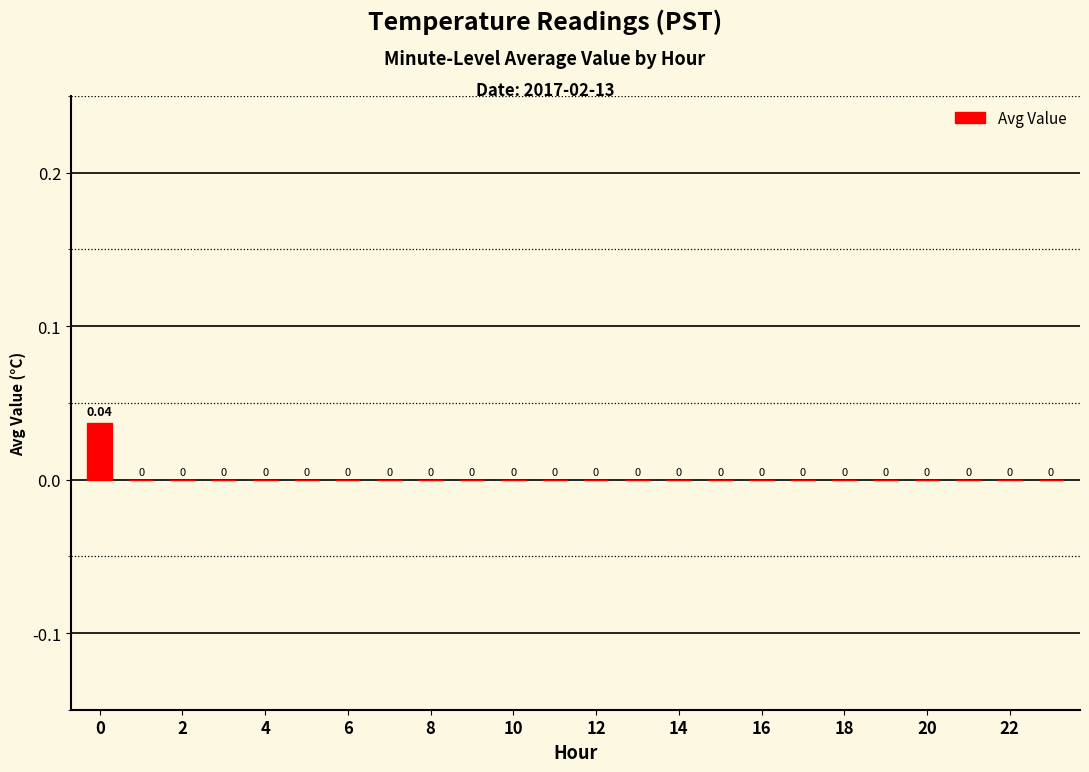

How many data points does each series have?

24